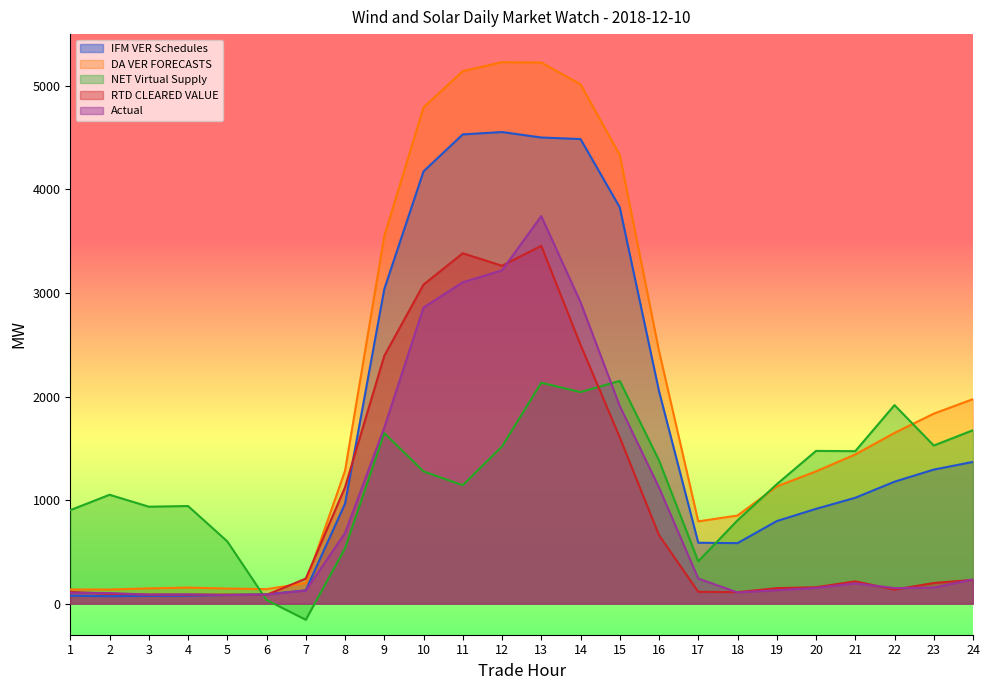

Between which two adjacent categories do RTD CLEARED VALUE and DA VER FORECASTS first intersect?

6 and 7